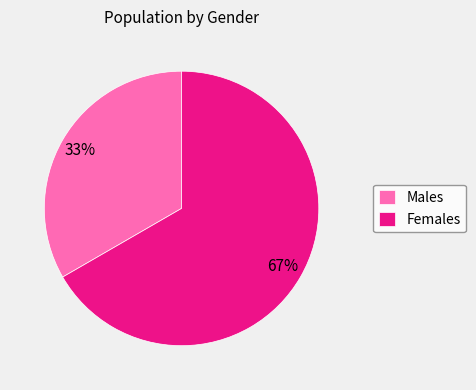

Count the number of slices in the pie.

2